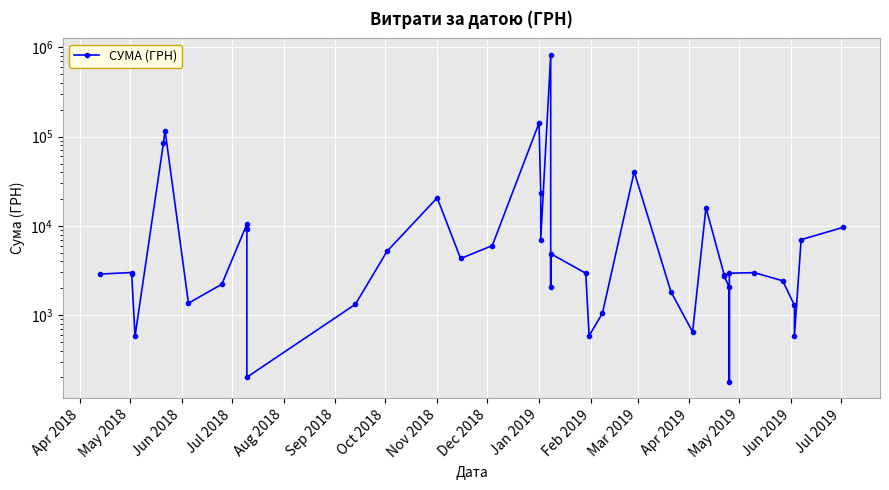

What is the smallest value displayed?

179.0